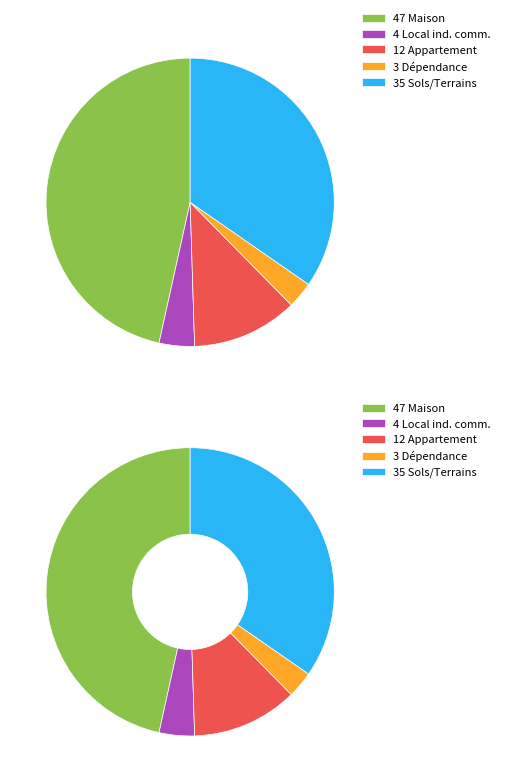

Does Maison represent more than half of the total?

No